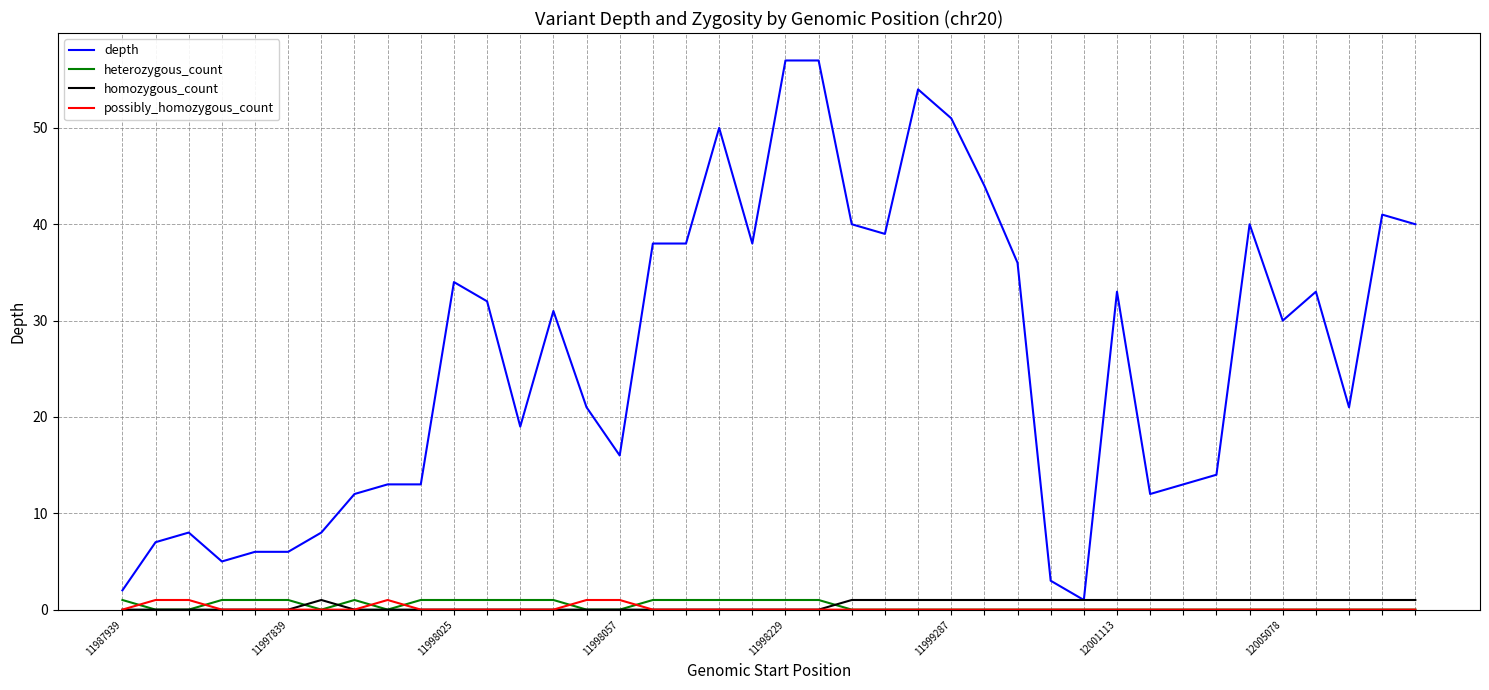

Which series has the largest total across all categories?

depth